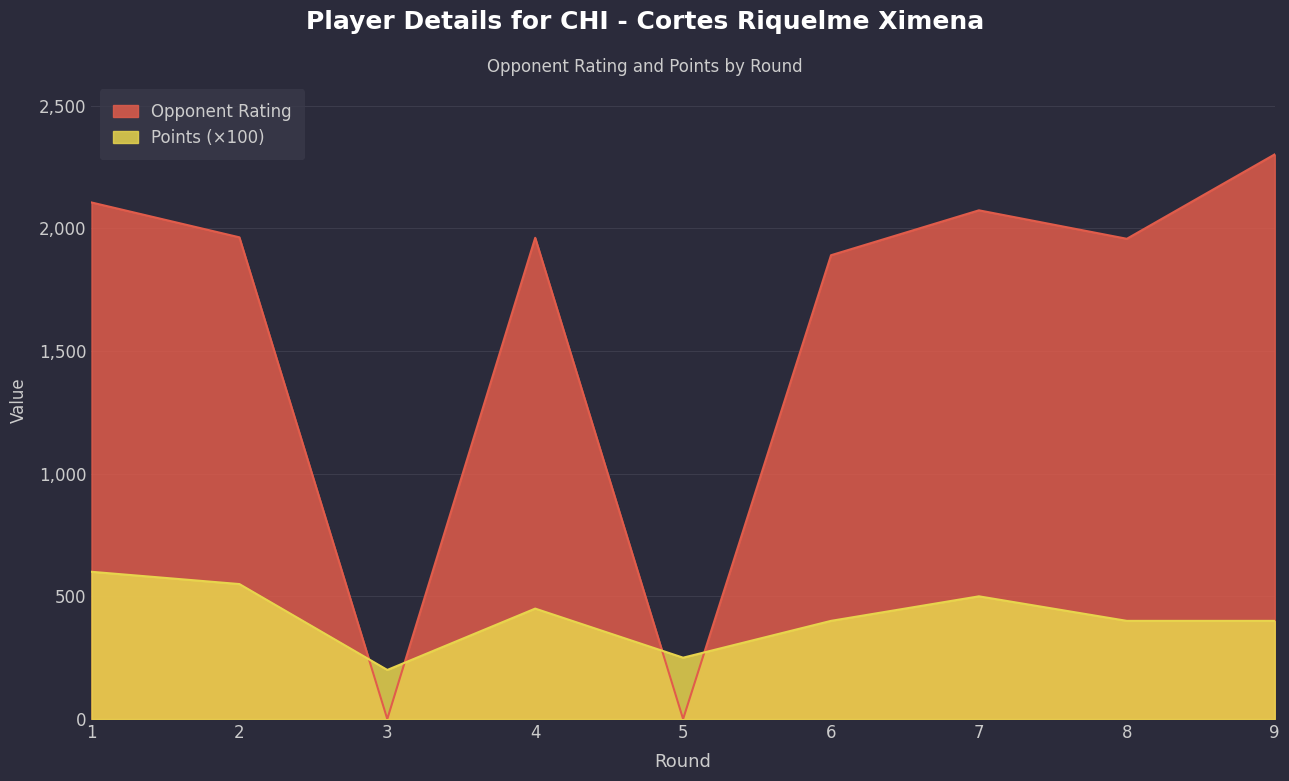

Reading left to right, transcribe all the data shown in this chart.

Rating: 2105	1963	0	1961	0	1890	2073	1957	2301
Points: 600	550	200	450	250	400	500	400	400